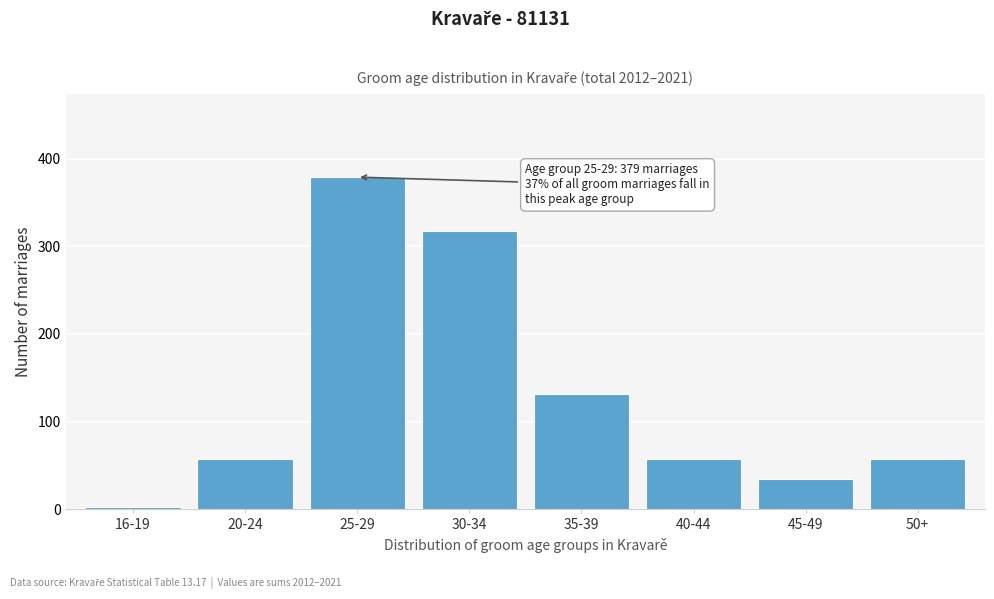

Reading left to right, transcribe all the data shown in this chart.

16-19=2	20-24=57	25-29=379	30-34=318	35-39=132	40-44=57	45-49=35	50+=57